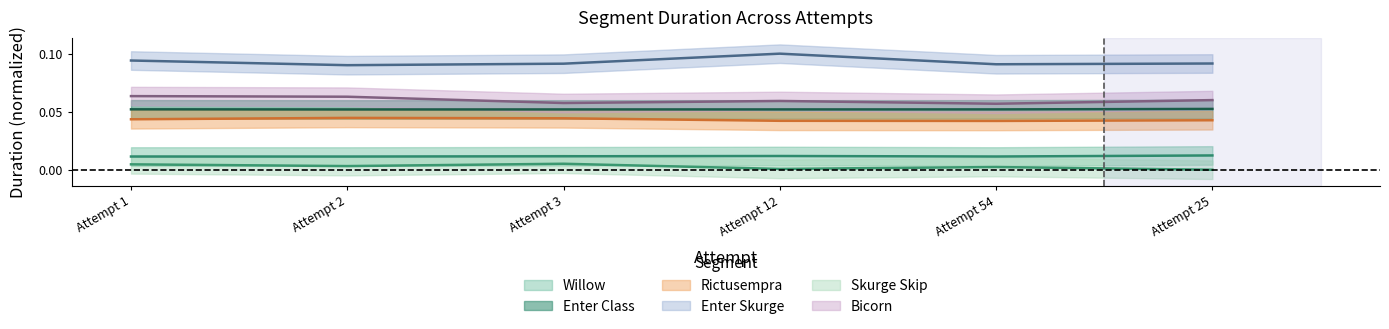

How many Rictusempra values are between 0 and 1?

6